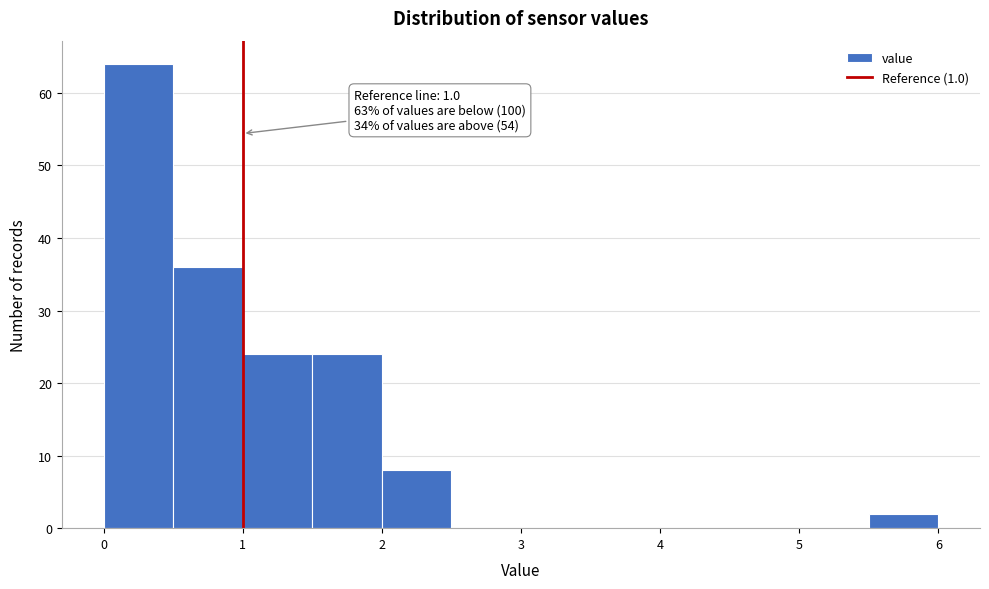

Over which range of the x-axis is the bar tallest?

0.0 to 0.5